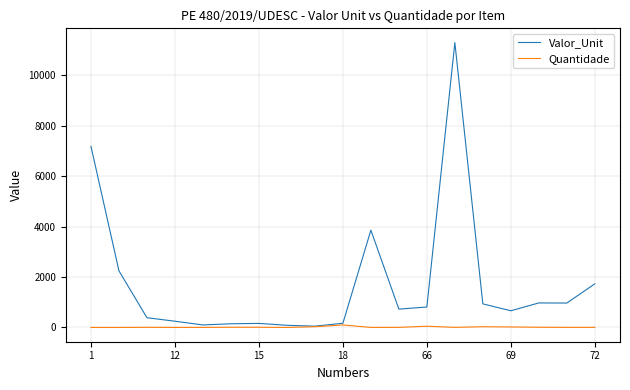

Which series has the largest total across all categories?

Valor_Unit